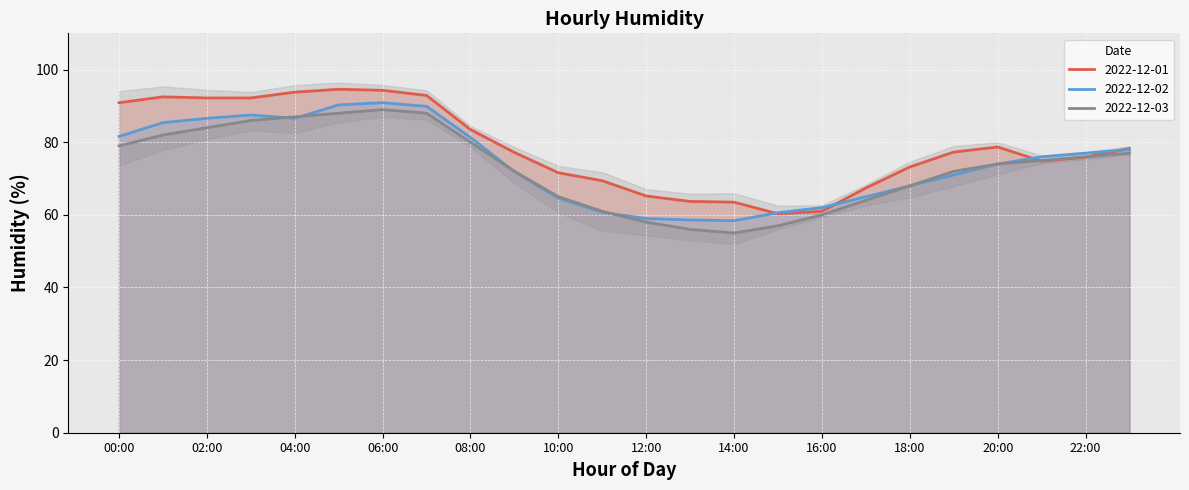

The value of 2022-12-02 at 05:00 is 90.3. True or false?

True